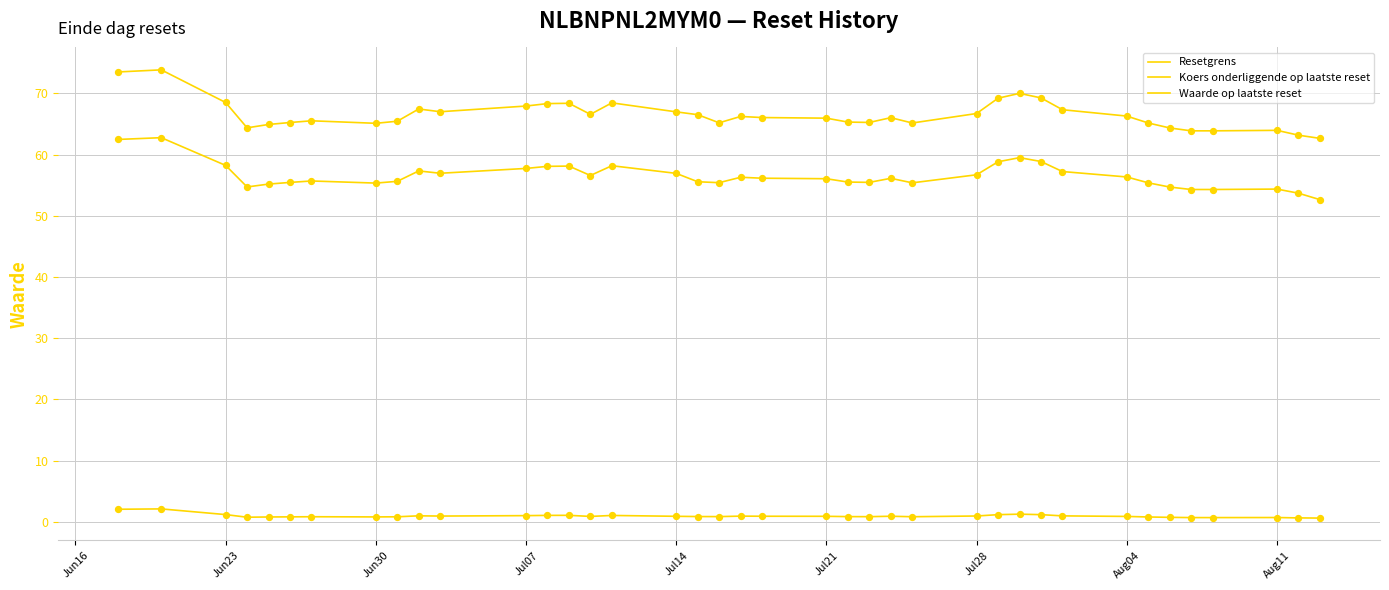

How many lines are shown in the chart?

3